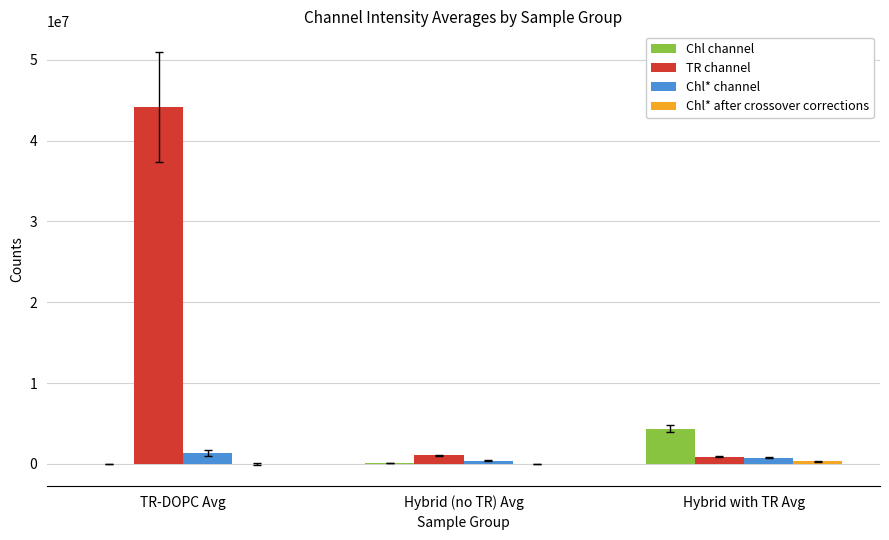

How many groups of bars are there?

3